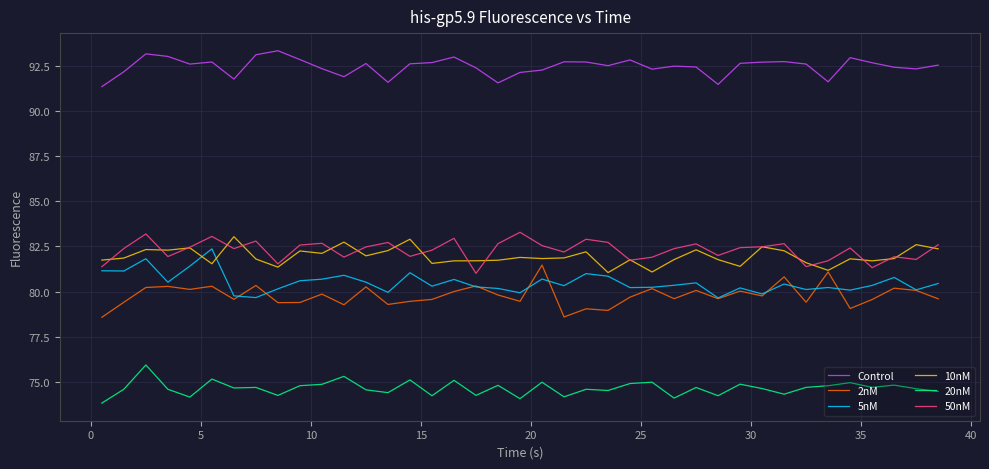

What are all the series names shown in the legend?

Control, 2nM, 5nM, 10nM, 20nM, 50nM